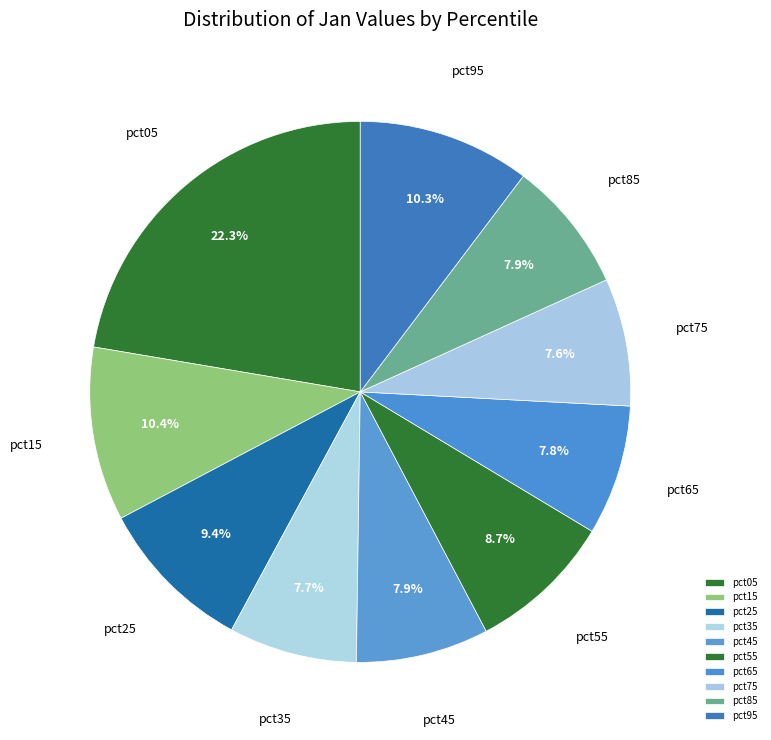

Does any single category account for the majority?

No